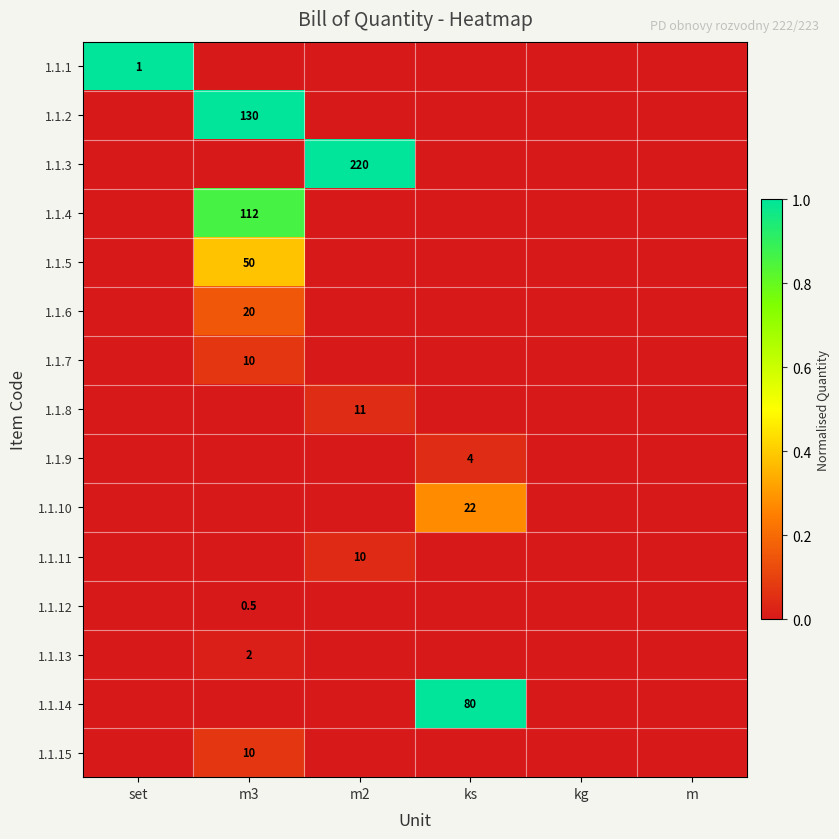

The value of 1.1.2 at m3 is 130.0. True or false?

True